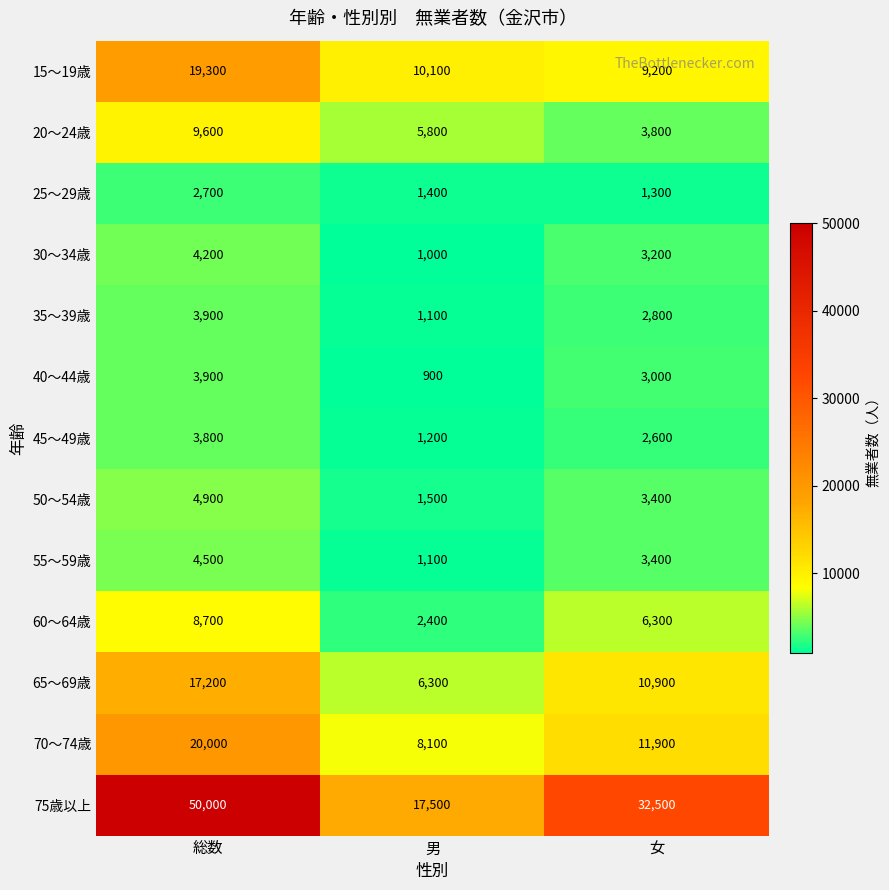

Is it true that 55～59歳 equals 4500 at 総数?

True